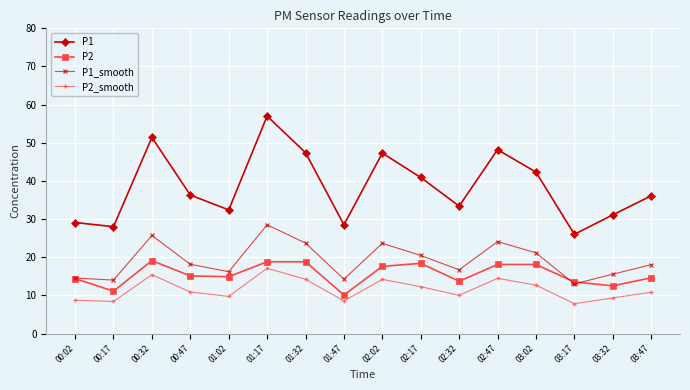

Where is P1 nearest to the value 41?

02:17